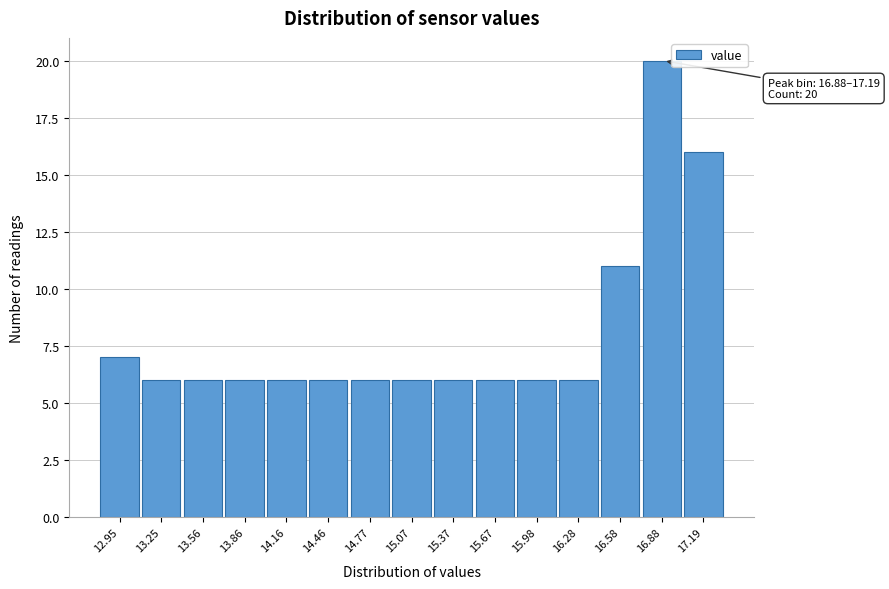

Reading left to right, list all the values displayed in this chart.

7	6	6	6	6	6	6	6	6	6	6	6	11	20	16